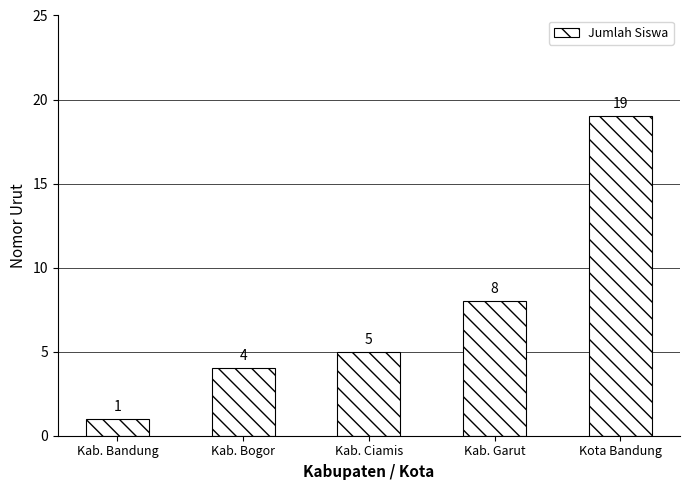

What is the change in value from Kab. Ciamis to Kab. Garut?

+3